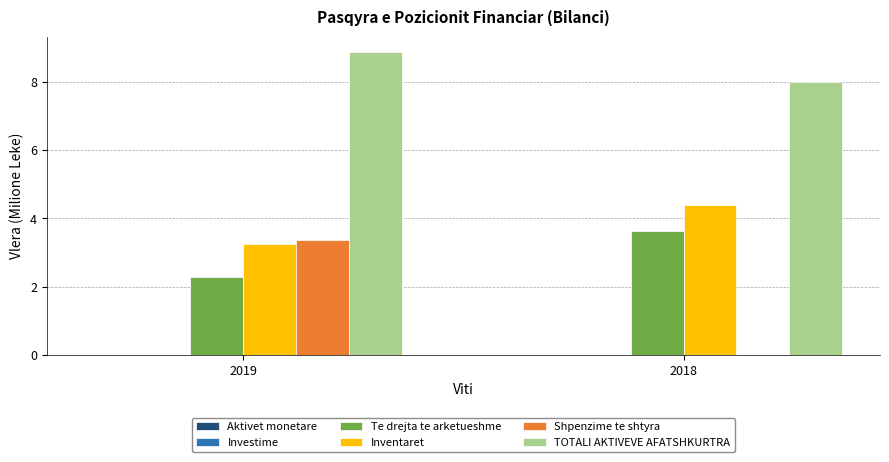

At which category is the sum across all series the highest?

2019